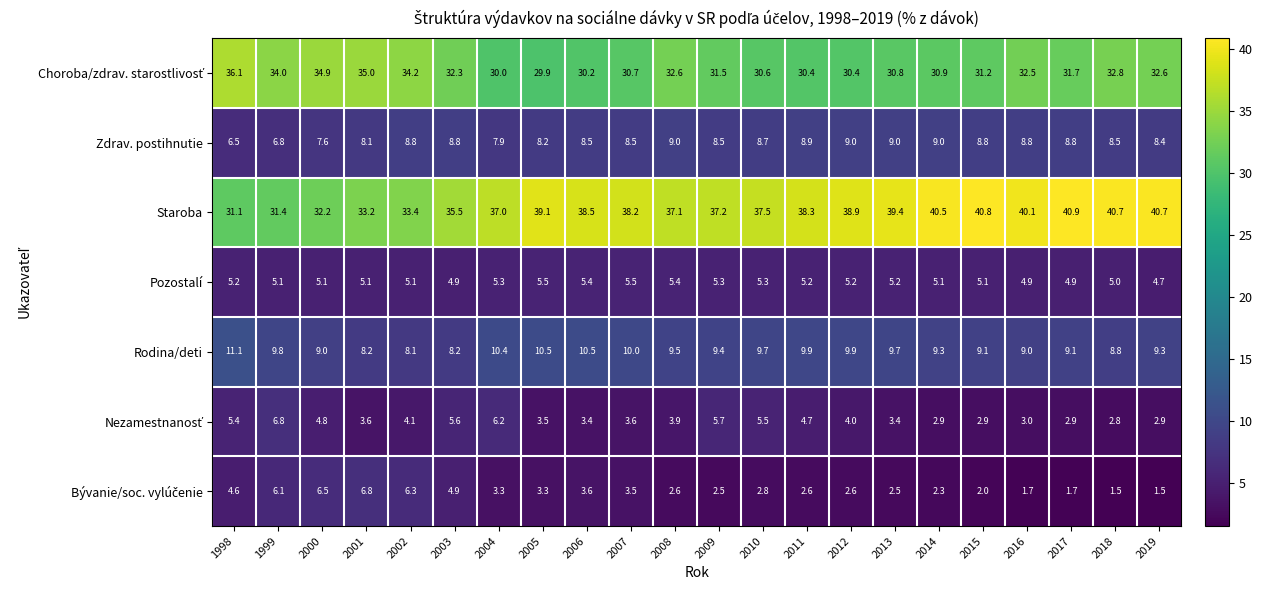

What is the sum of the Zdrav. postihnutie values at 2011 and 2010?

17.6